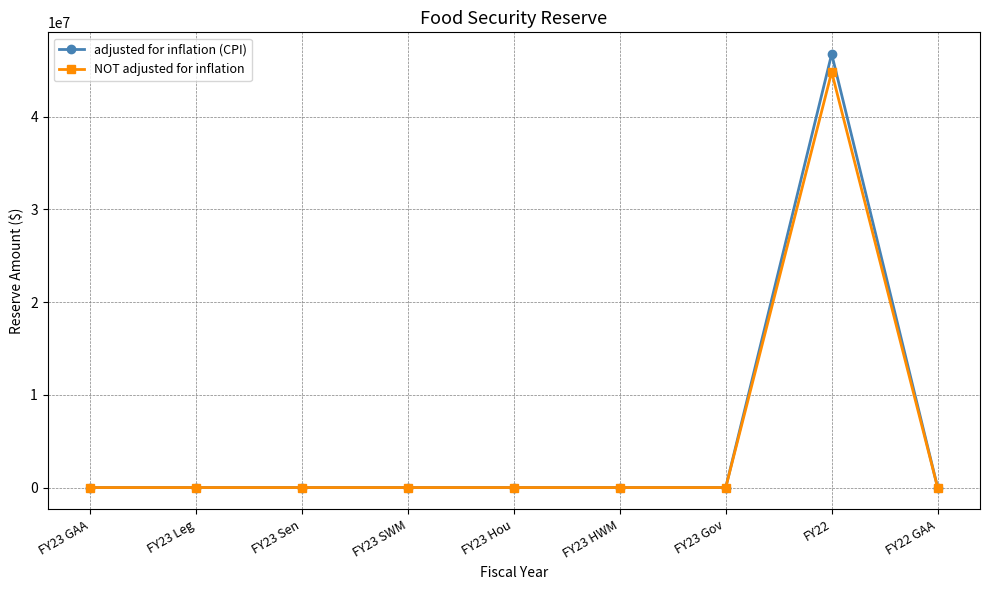

Reading left to right, transcribe all the data shown in this chart.

adjusted for inflation (CPI): 0	0	0	0	0	0	0	46738145	0
NOT adjusted for inflation: 0	0	0	0	0	0	0	44800000	0